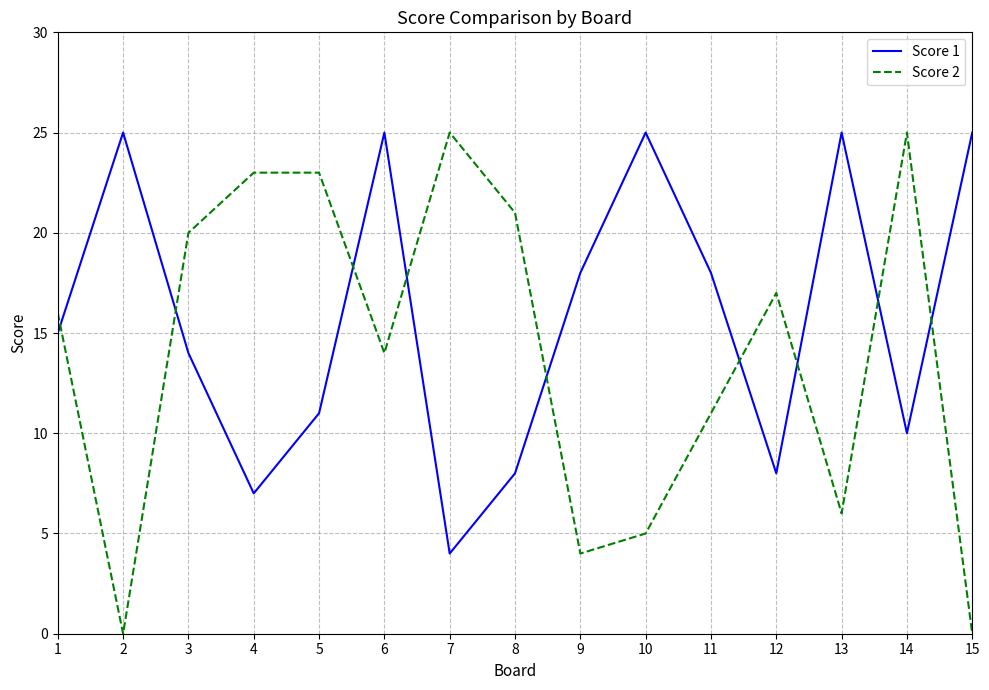

Rank the series at 6 from lowest to highest value.

Score 2, Score 1